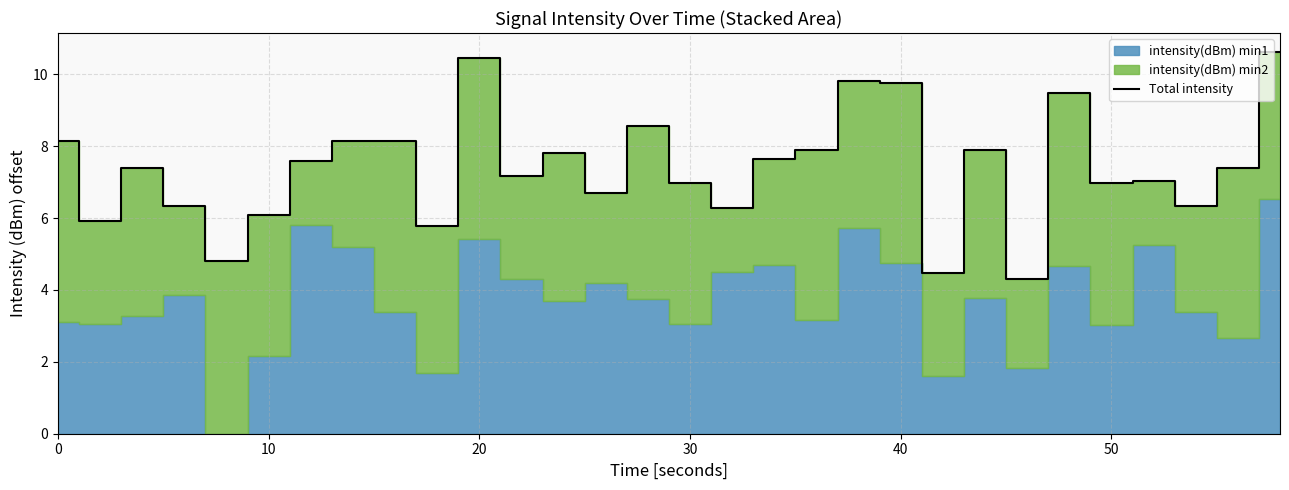

What is the sum of all values?

221.9